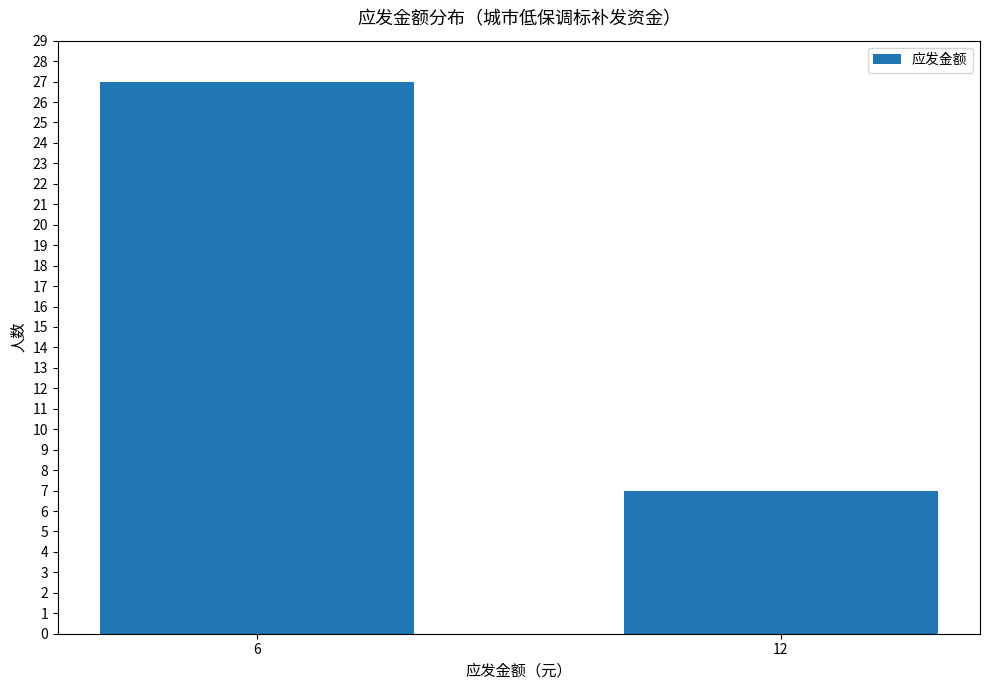

Reading right to left, list all the values displayed in this chart.

7	27